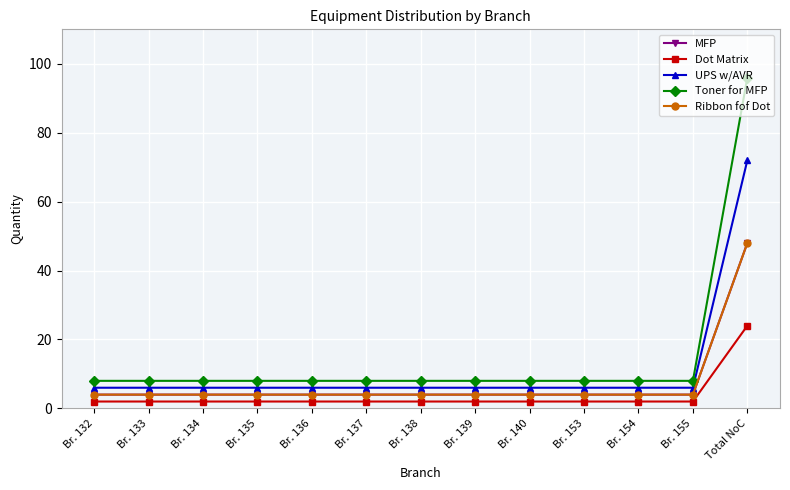

True or false: MFP and Toner for MFP intersect in this chart.

False